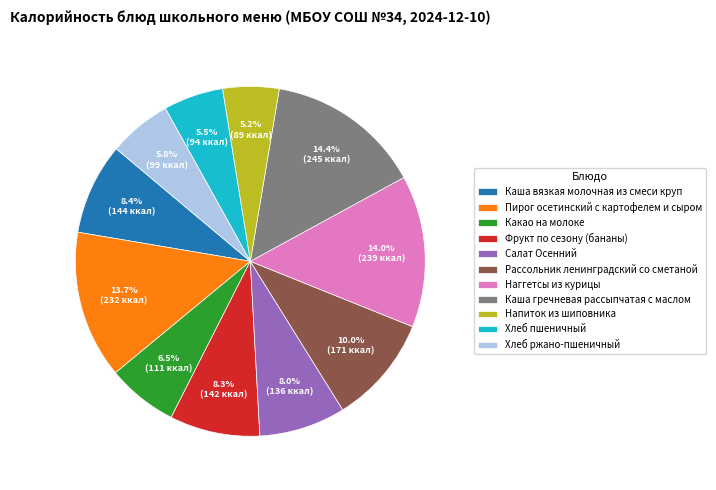

How much of the chart is everything except Хлеб ржано-пшеничный?

94.2%